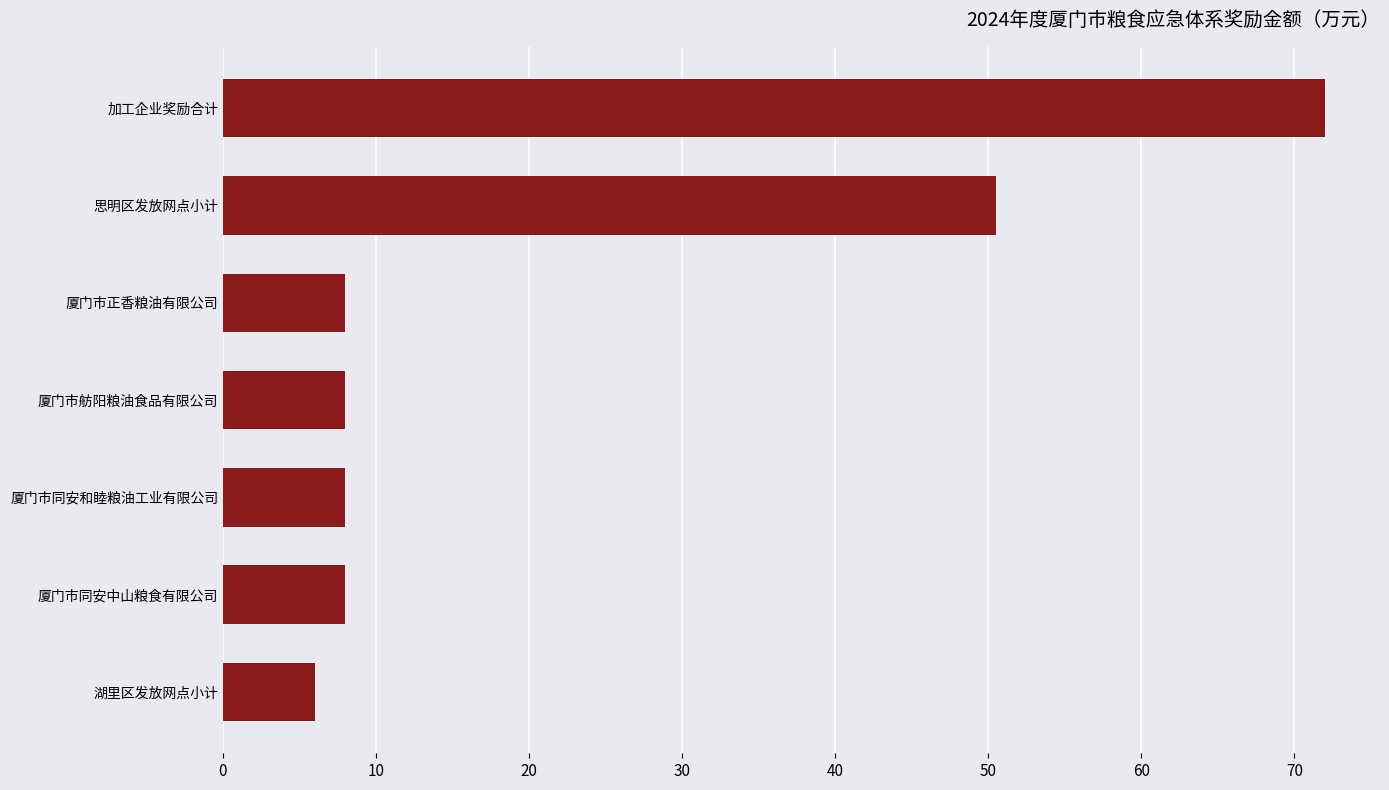

Between 厦门市舫阳粮油食品有限公司 and 加工企业奖励合计, which is larger?

加工企业奖励合计